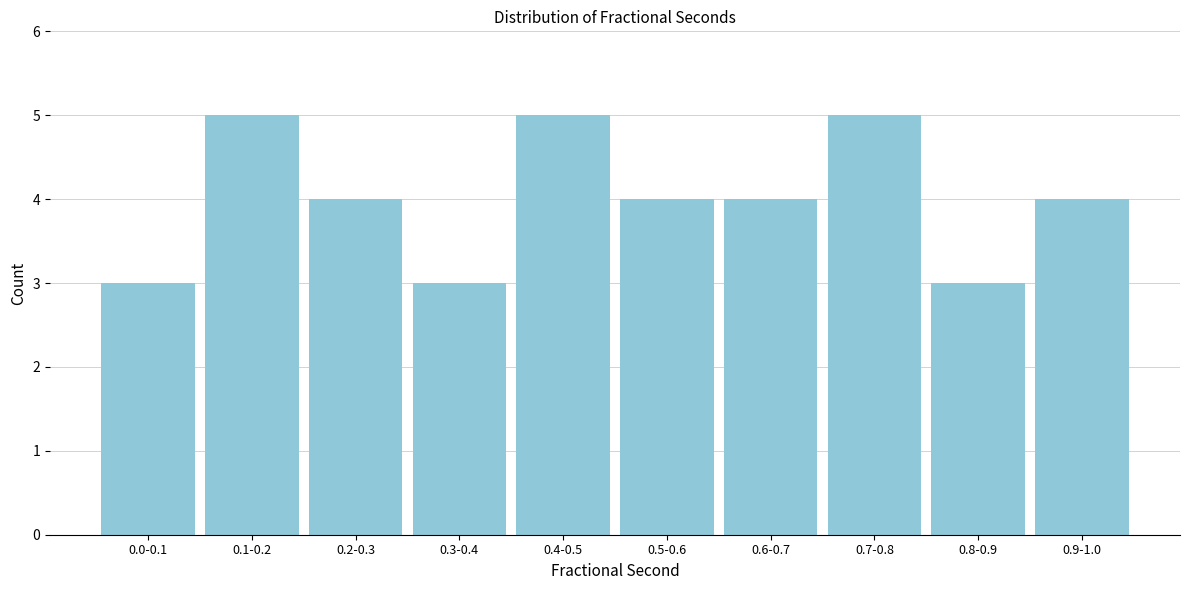

Reading left to right, what are all the values shown in this chart?

0.0-0.1=3	0.1-0.2=5	0.2-0.3=4	0.3-0.4=3	0.4-0.5=5	0.5-0.6=4	0.6-0.7=4	0.7-0.8=5	0.8-0.9=3	0.9-1.0=4